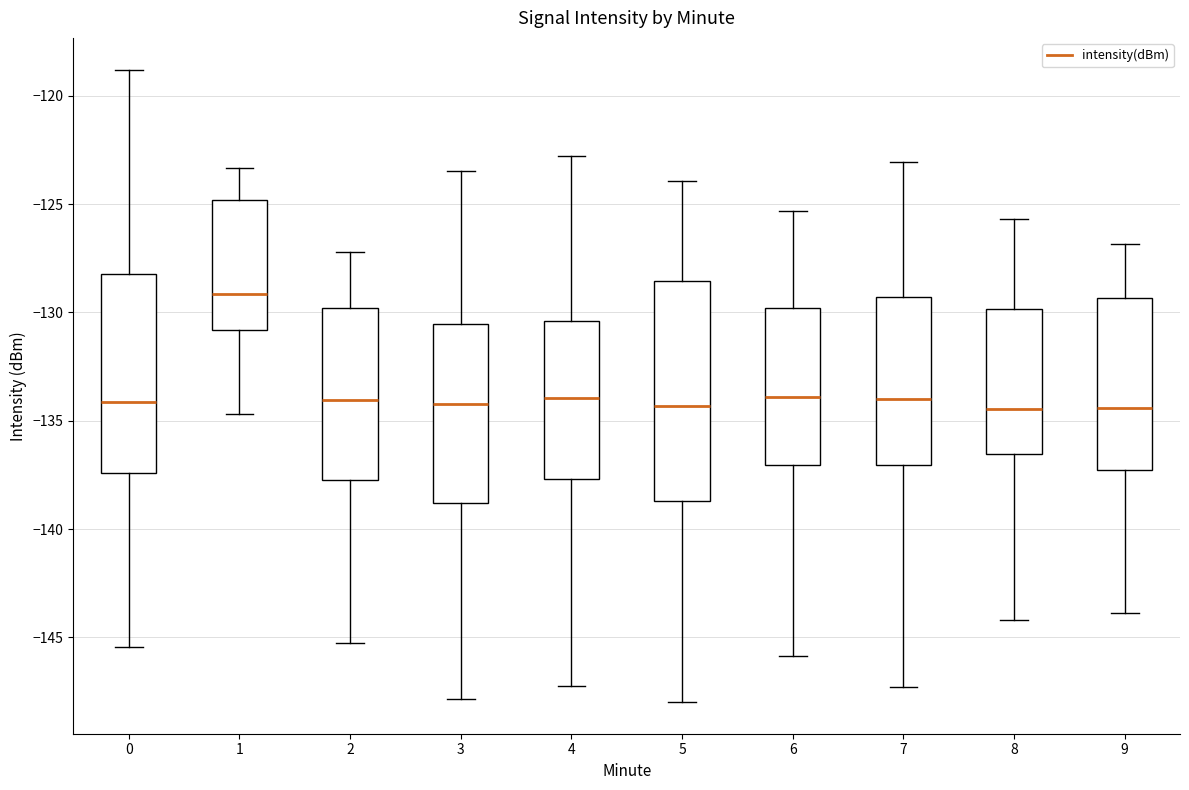

Reading left to right, read every box against the y-axis: the position of its median line, the range the box covers, and the ends of its whiskers. The values are not printed on the chart, so give them approximately, as read against the axis.

0: median -134.0, box -137.5 to -128.0, whiskers -145.5 to -119.0
1: median -129.0, box -131.0 to -125.0, whiskers -134.5 to -123.5
2: median -134.0, box -137.5 to -130.0, whiskers -145.5 to -127.0
3: median -134.0, box -139.0 to -130.5, whiskers -148.0 to -123.5
4: median -134.0, box -137.5 to -130.5, whiskers -147.5 to -123.0
5: median -134.5, box -138.5 to -128.5, whiskers -148.0 to -124.0
6: median -134.0, box -137.0 to -130.0, whiskers -146.0 to -125.5
7: median -134.0, box -137.0 to -129.5, whiskers -147.5 to -123.0
8: median -134.5, box -136.5 to -130.0, whiskers -144.0 to -125.5
9: median -134.5, box -137.0 to -129.5, whiskers -144.0 to -127.0